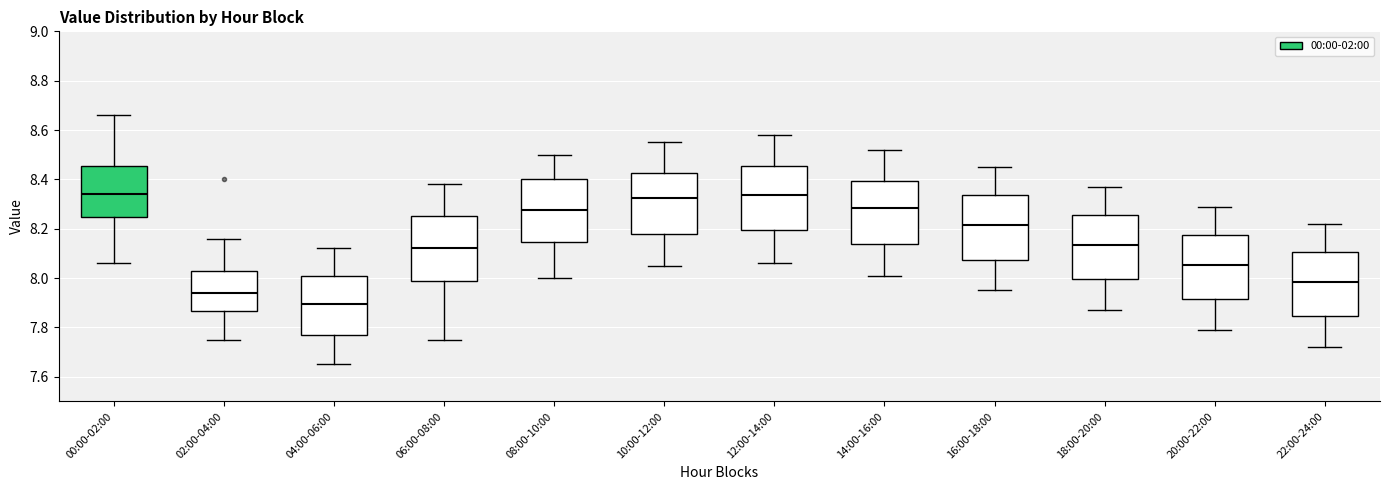

Reading left to right, read every box against the y-axis: the position of its median line, the range the box covers, and the ends of its whiskers. The values are not printed on the chart, so give them approximately, as read against the axis.

00:00-02:00: median 8.34, box 8.24 to 8.46, whiskers 8.06 to 8.66
02:00-04:00: median 7.94, box 7.86 to 8.02, whiskers 7.76 to 8.16
04:00-06:00: median 7.90, box 7.78 to 8.00, whiskers 7.66 to 8.12
06:00-08:00: median 8.12, box 8.00 to 8.26, whiskers 7.76 to 8.38
08:00-10:00: median 8.28, box 8.14 to 8.40, whiskers 8.00 to 8.50
10:00-12:00: median 8.32, box 8.18 to 8.42, whiskers 8.06 to 8.56
12:00-14:00: median 8.34, box 8.20 to 8.46, whiskers 8.06 to 8.58
14:00-16:00: median 8.28, box 8.14 to 8.40, whiskers 8.02 to 8.52
16:00-18:00: median 8.22, box 8.08 to 8.34, whiskers 7.96 to 8.46
18:00-20:00: median 8.14, box 8.00 to 8.26, whiskers 7.88 to 8.38
20:00-22:00: median 8.06, box 7.92 to 8.18, whiskers 7.80 to 8.30
22:00-24:00: median 7.98, box 7.84 to 8.10, whiskers 7.72 to 8.22